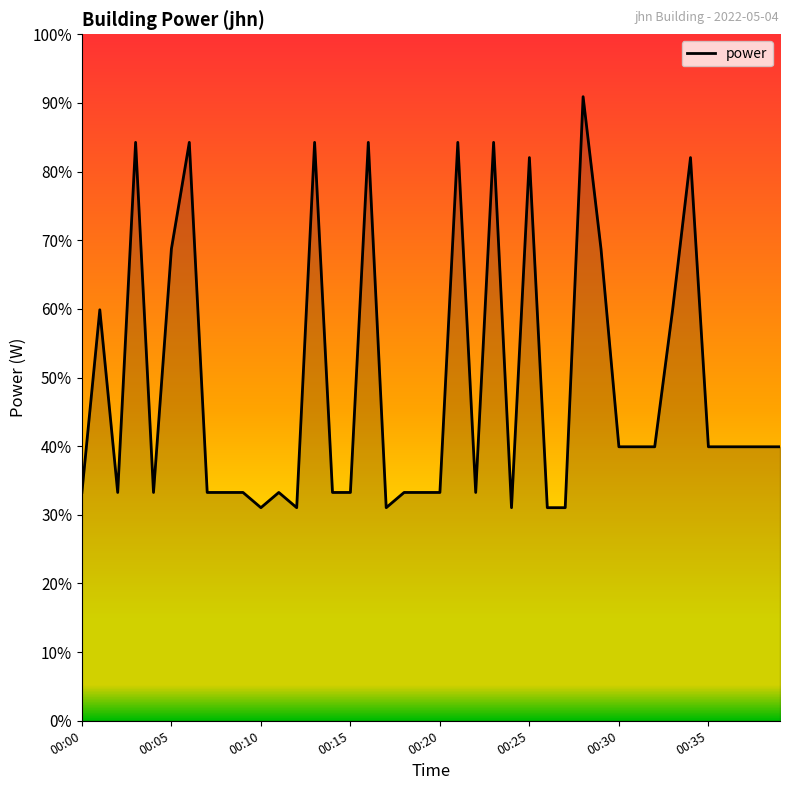

True or false: there are more than 1 points higher than both neighbors.

True